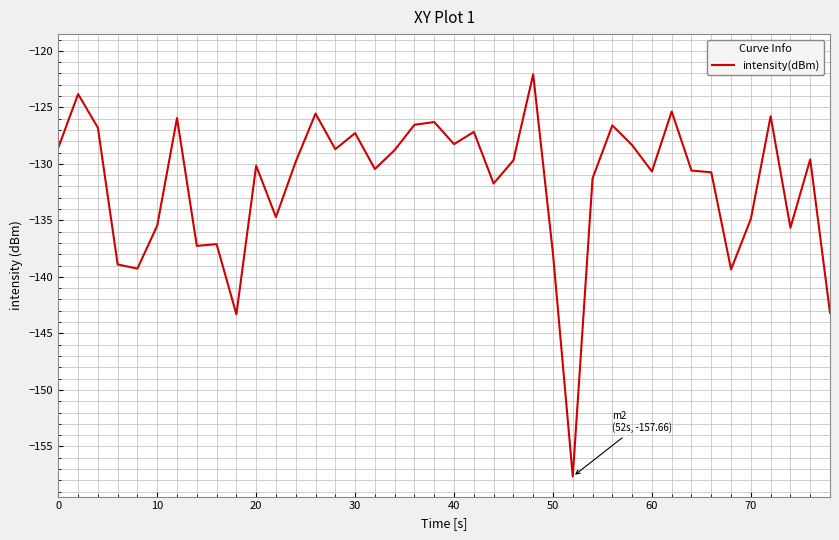

What is the smallest value displayed?

-157.7